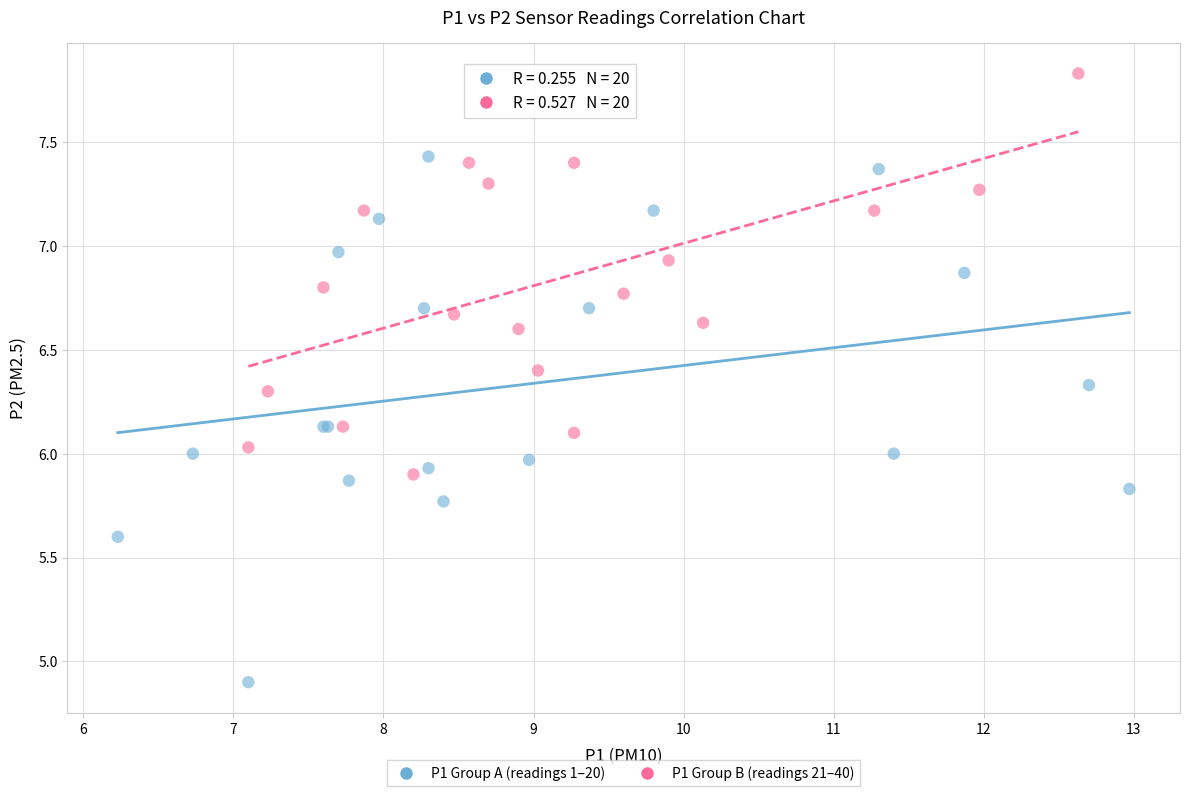

Which series reaches the minimum Y coordinate?

P1 Group A (readings 1–20)